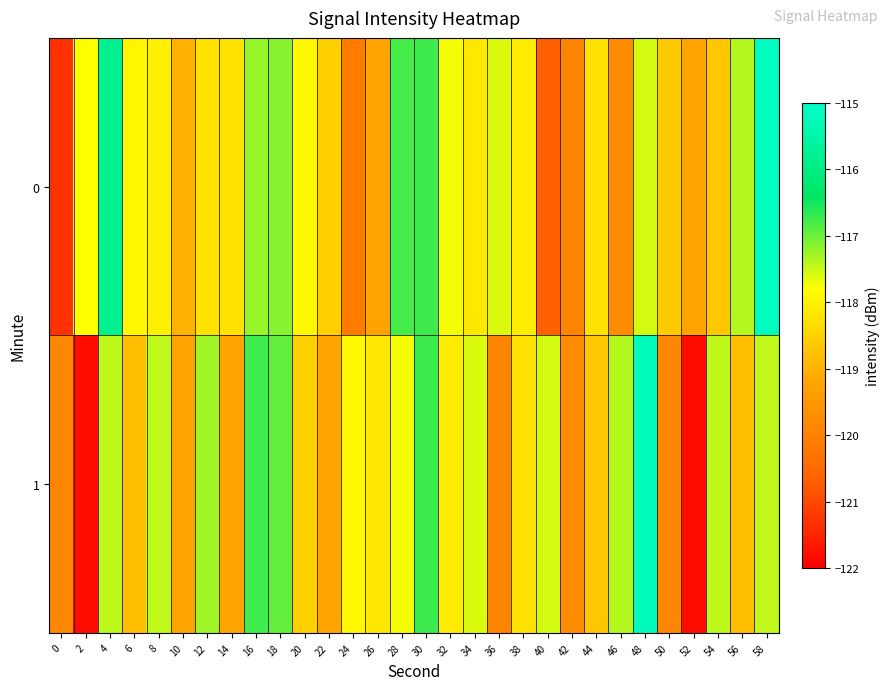

Between 32 and 48, which series saw the biggest shift?

1